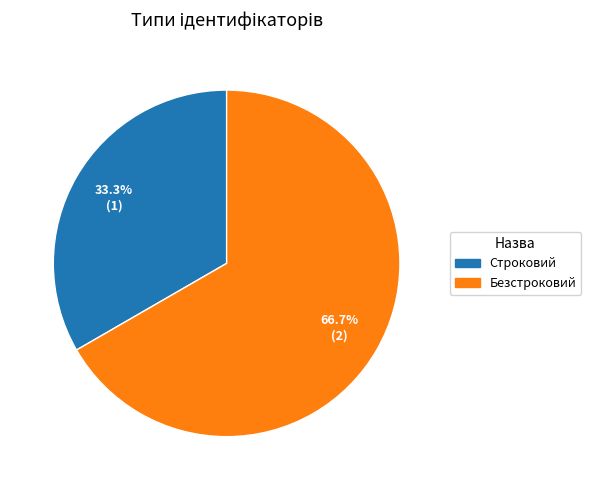

What portion of the pie excludes Безстроковий?

33.3%